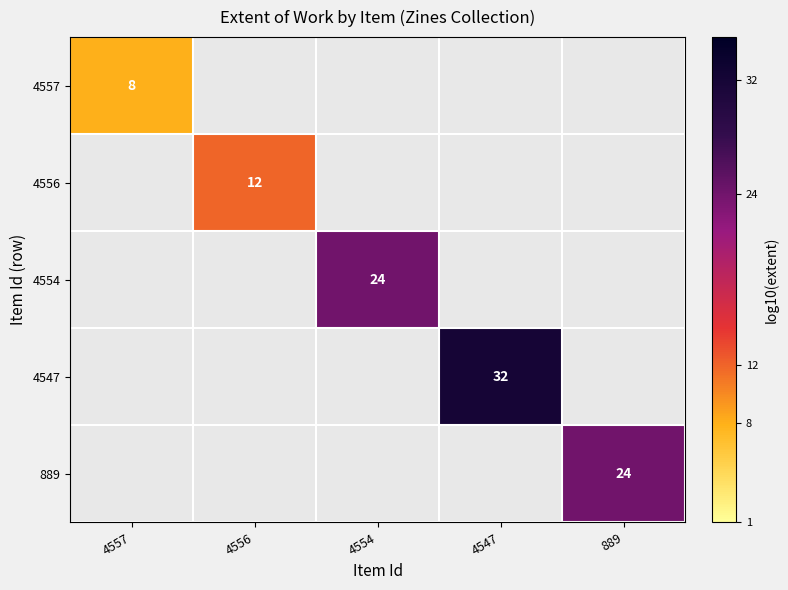

Rank the series by their average value, from lowest to highest.

4557, 4556, 4554, 4547, 889